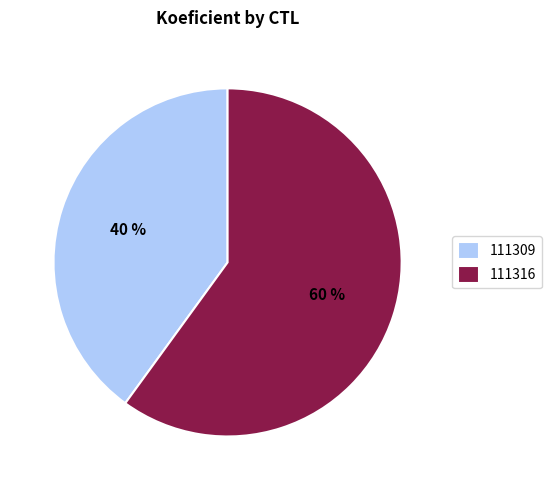

Which category has the biggest portion of the pie?

111316